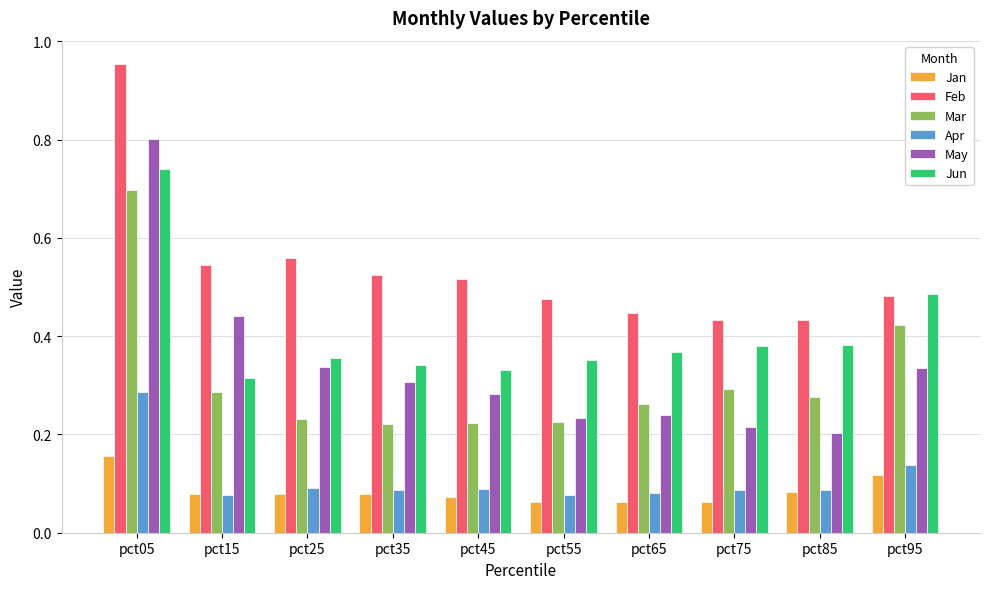

Which category has the highest value in the Feb series?

pct05